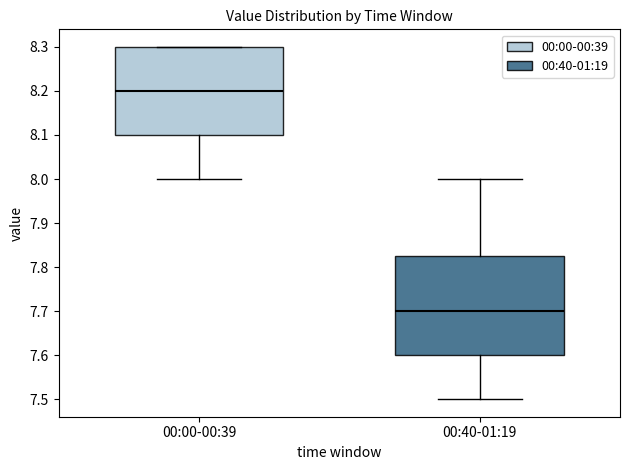

Which box has the highest median line?

00:00-00:39